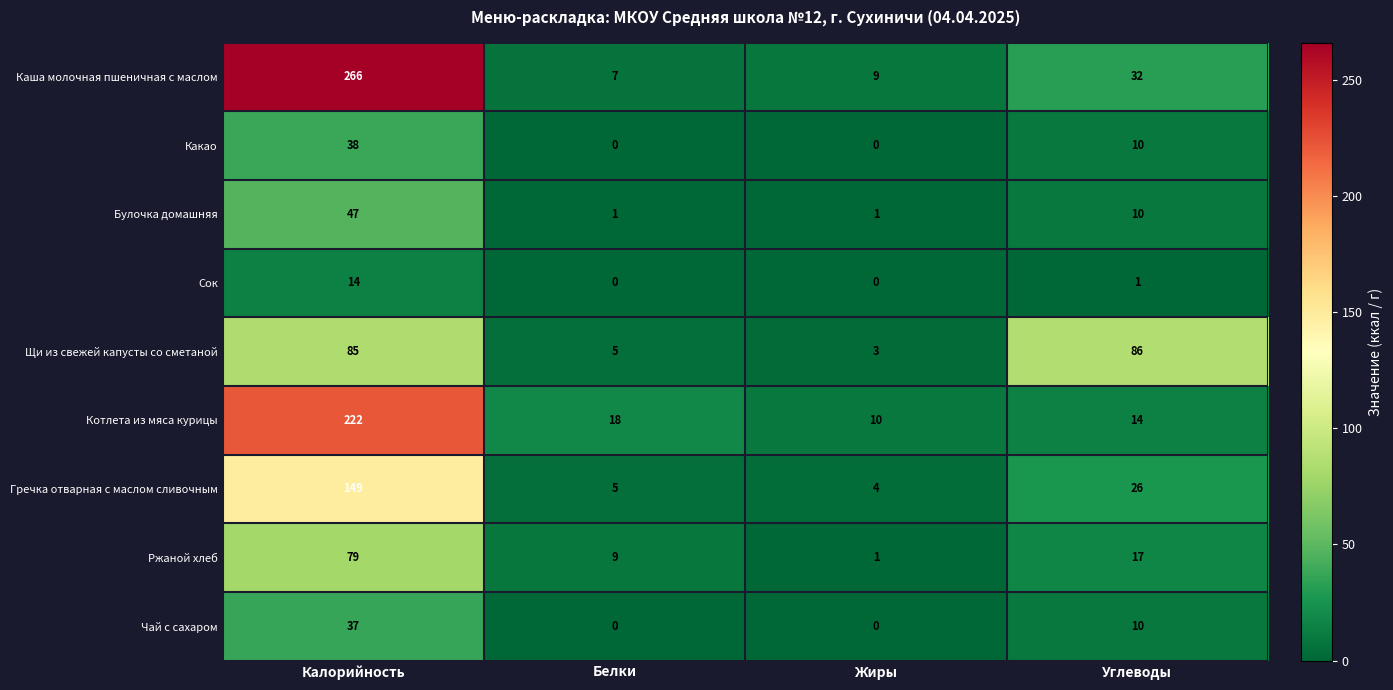

Is it true that Ржаной хлеб equals 9 at Углеводы?

False